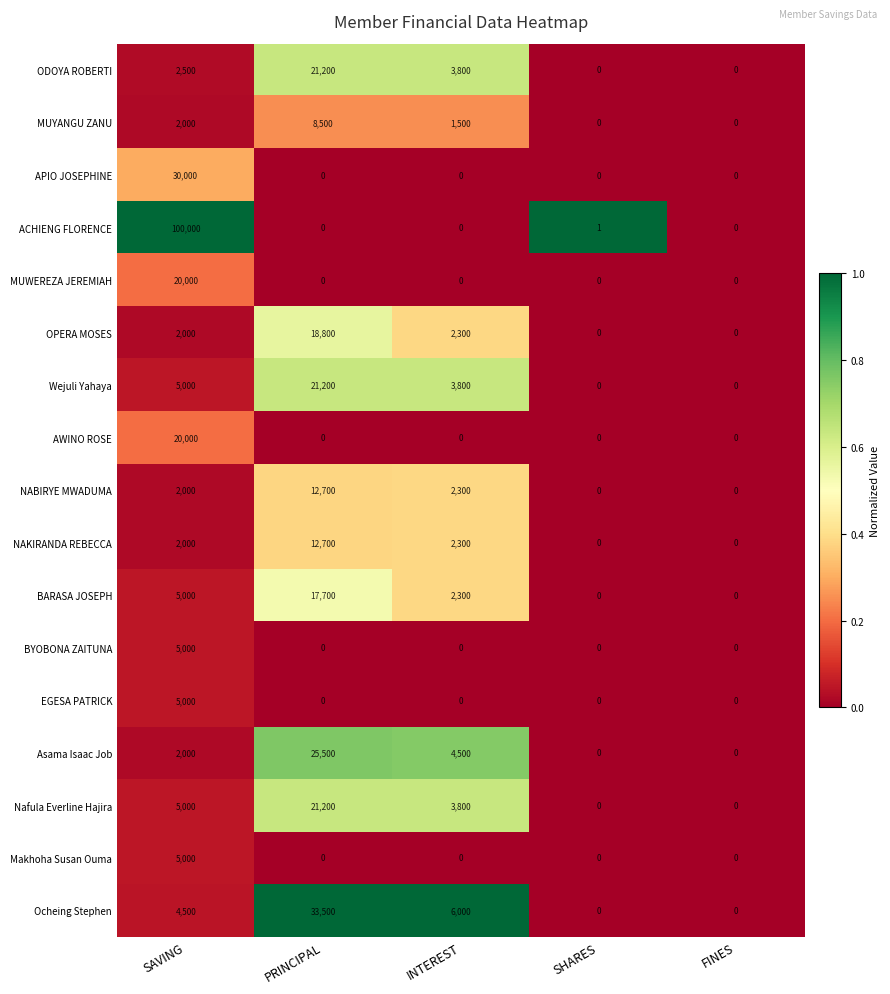

True or false: MUWEREZA JEREMIAH has a value of 7531 at SAVING.

False